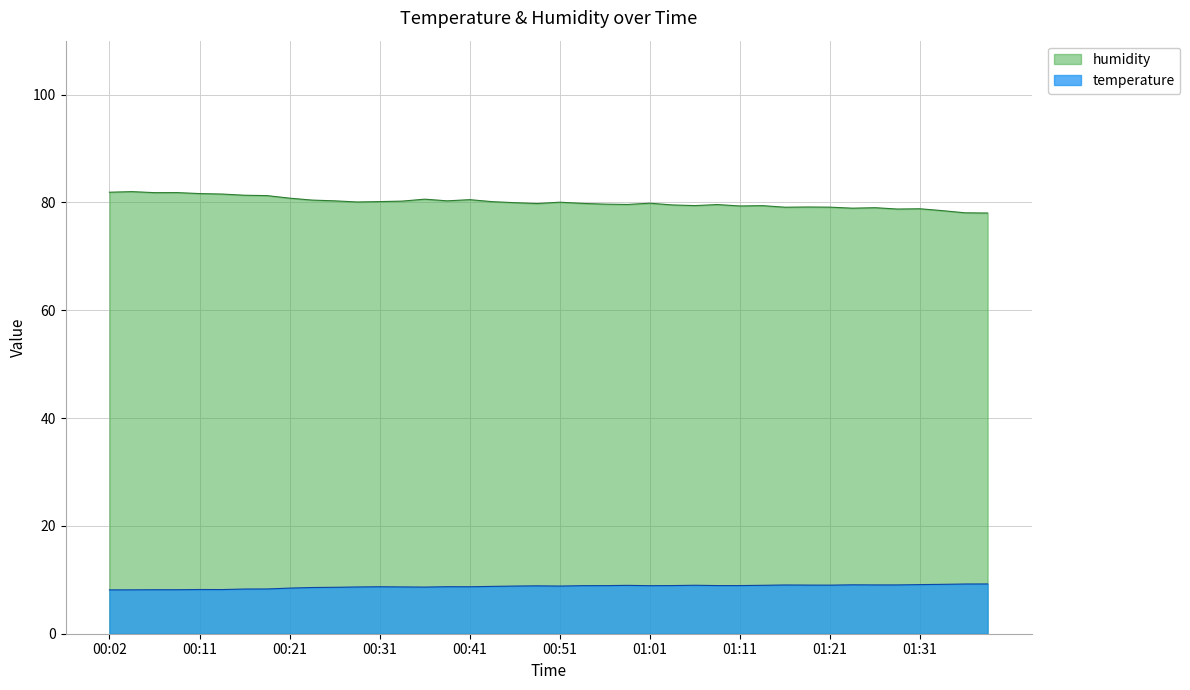

The value of temperature at 01:21 is 9.0. True or false?

True